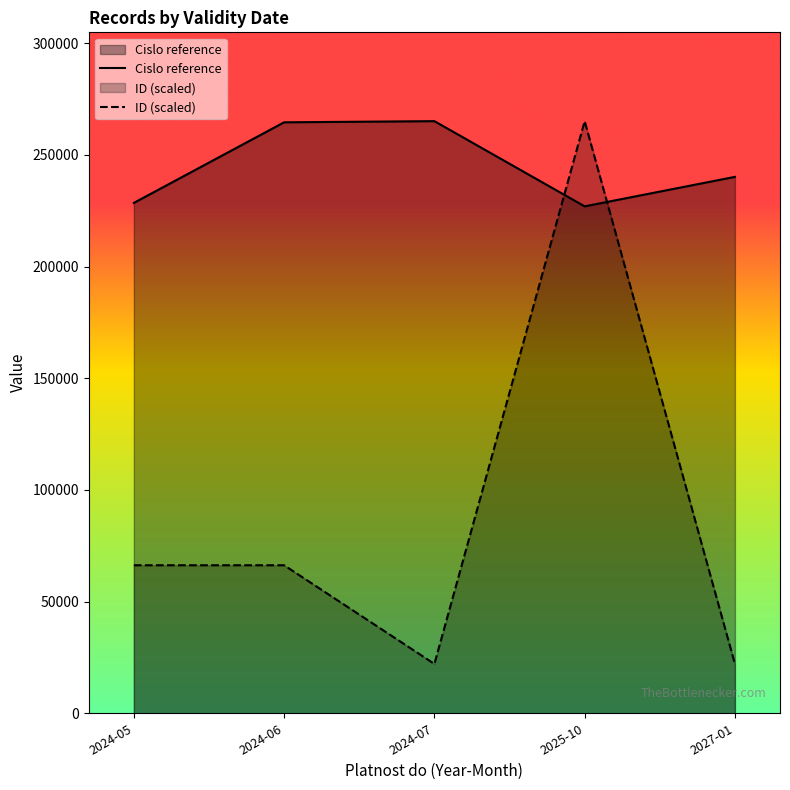

Where is Cislo reference nearest to the value 246010?

2027-01